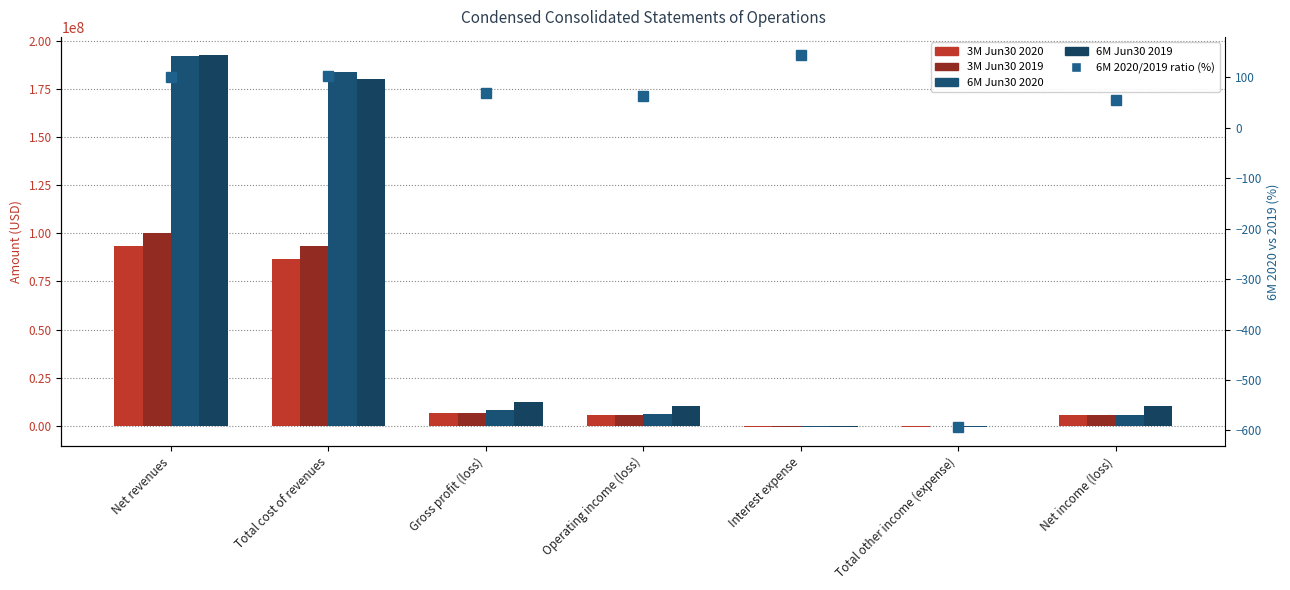

Which series changed the most between Net revenues and Operating income (loss)?

6M Jun30 2020